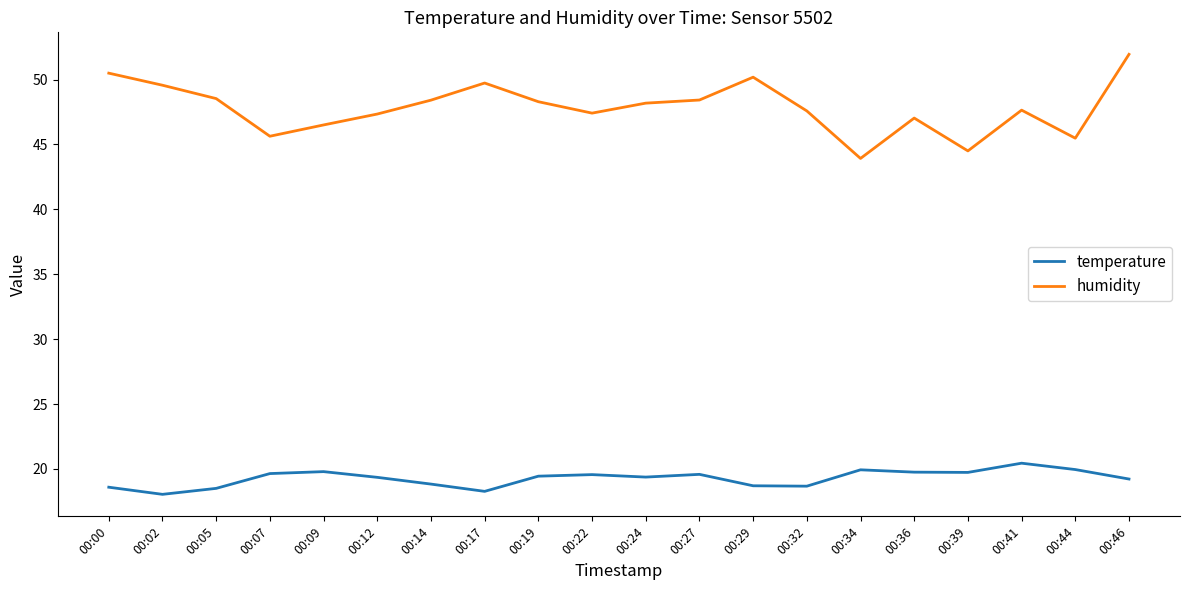

True or false: humidity and temperature cross at least once.

False